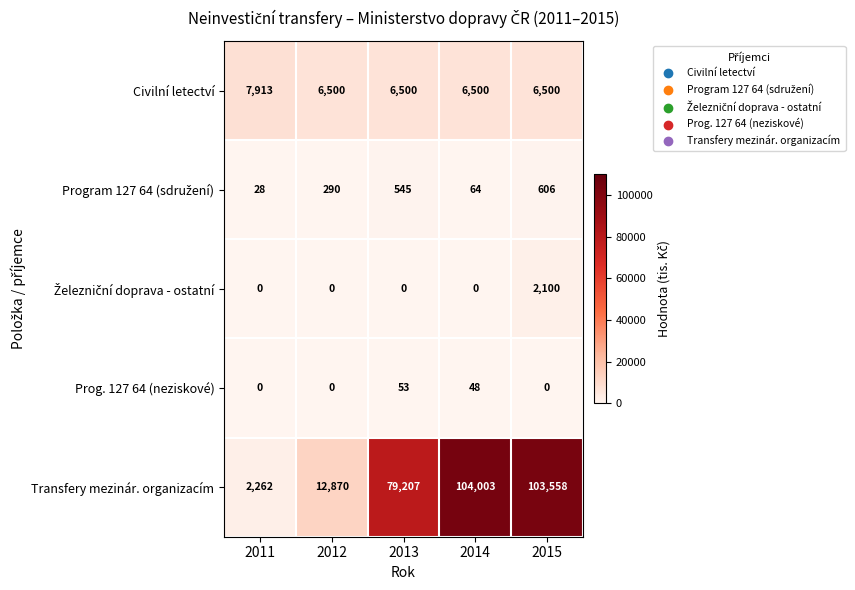

What value does the Transfery mezinár. organizacím series have at 2014?

104003